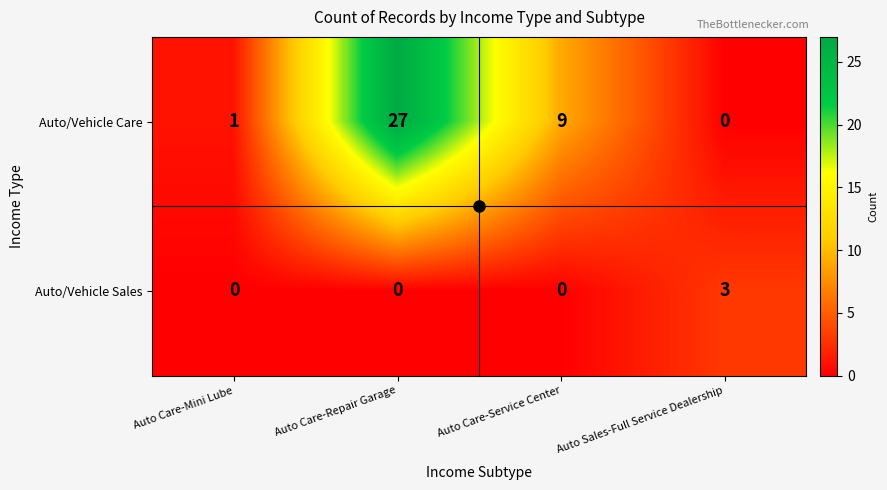

Read the Auto/Vehicle Care value at Auto Care-Service Center, to the nearest 10.

10